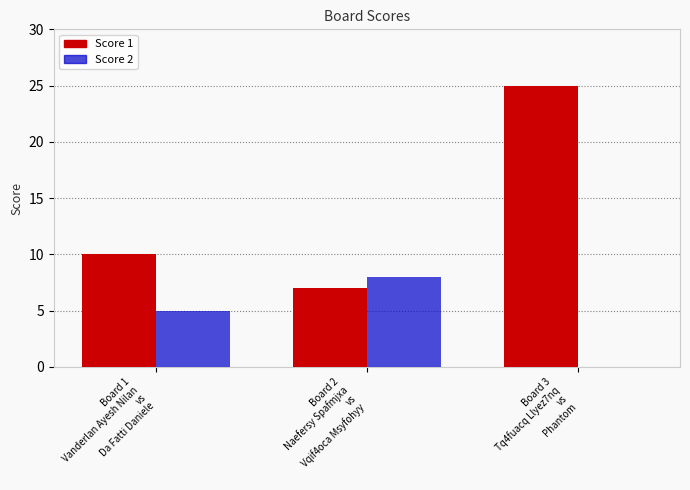

Which series has the widest spread of values?

Score 1